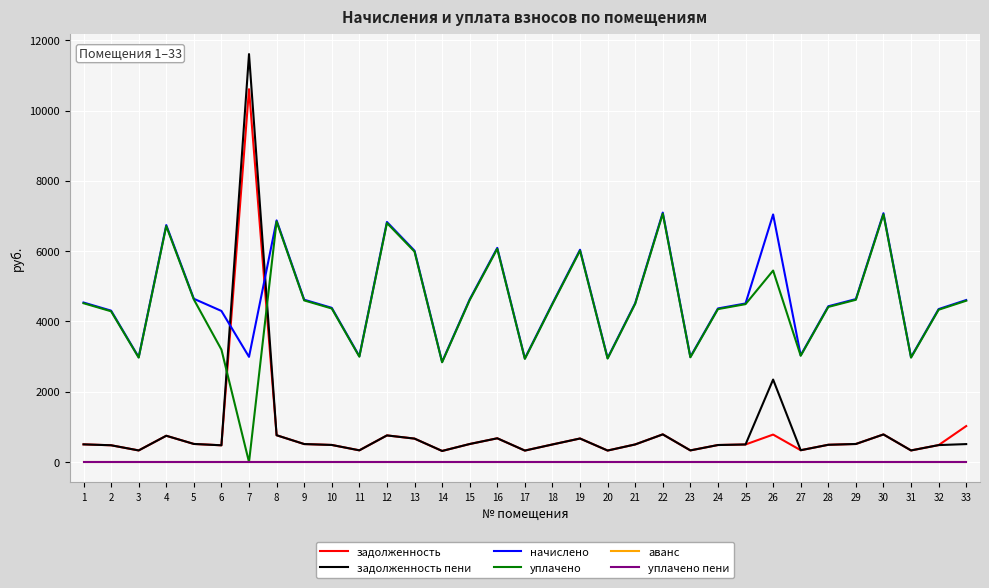

Which category has the lowest value in the задолженность series?

14